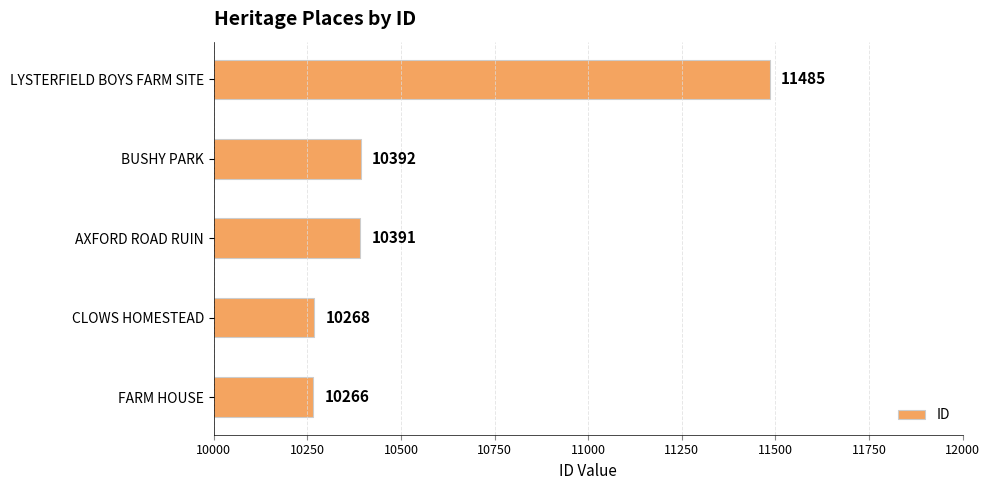

What is the average value?

10560